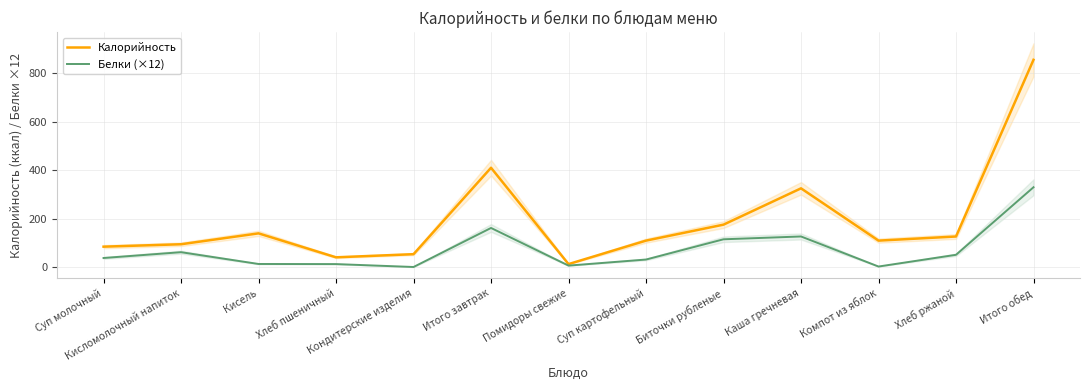

Rank the series by their maximum value, from lowest to highest.

Белки (×12), Калорийность